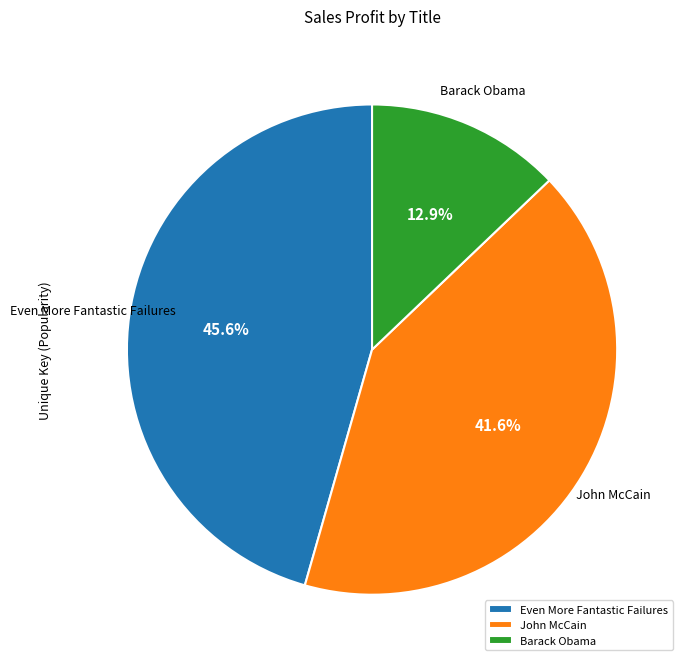

What is the largest slice in the pie chart?

Even More Fantastic Failures